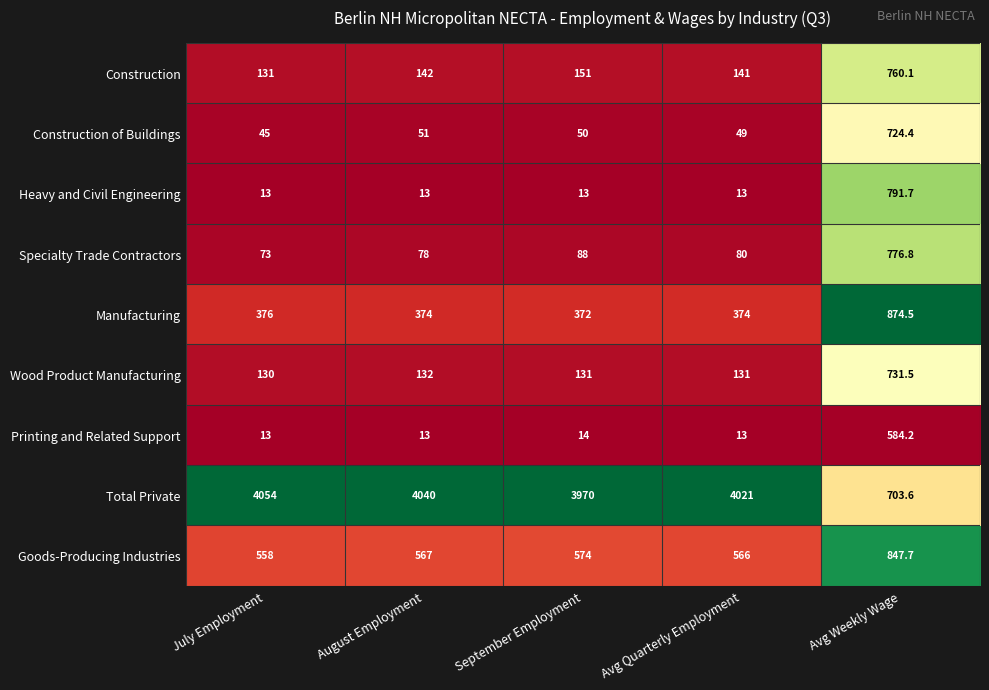

Which series has the largest total across all categories?

Total Private